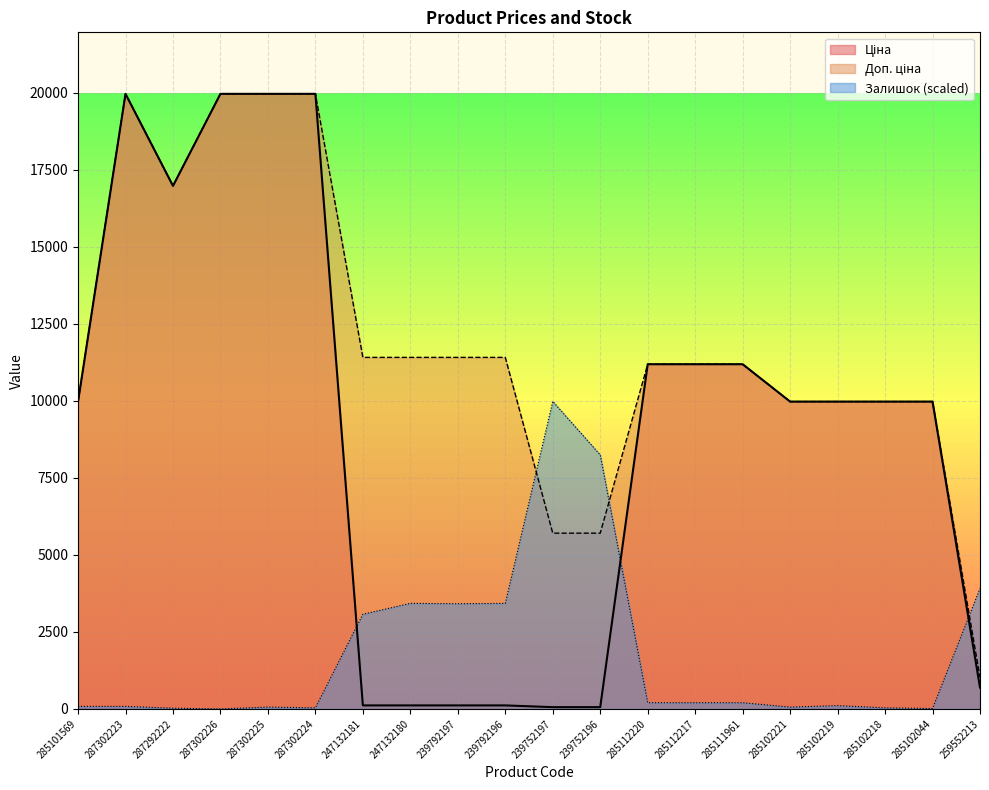

How many data points in Доп. ціна are above 11188?

12